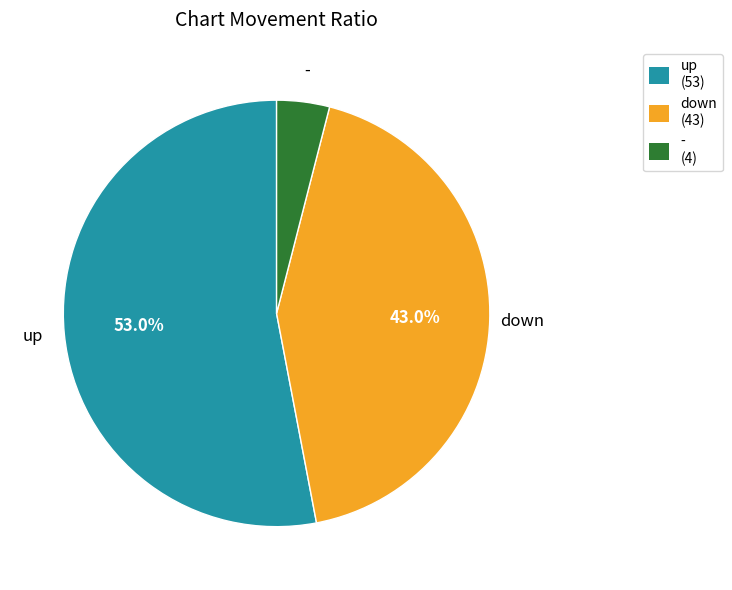

Approximately how many times larger is the value at - compared to up?

0.1